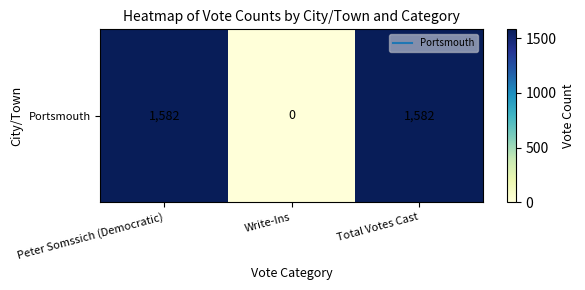

Reading left to right, what are all the values shown in this chart?

Peter Somssich (Democratic)=1582	Write-Ins=0	Total Votes Cast=1582